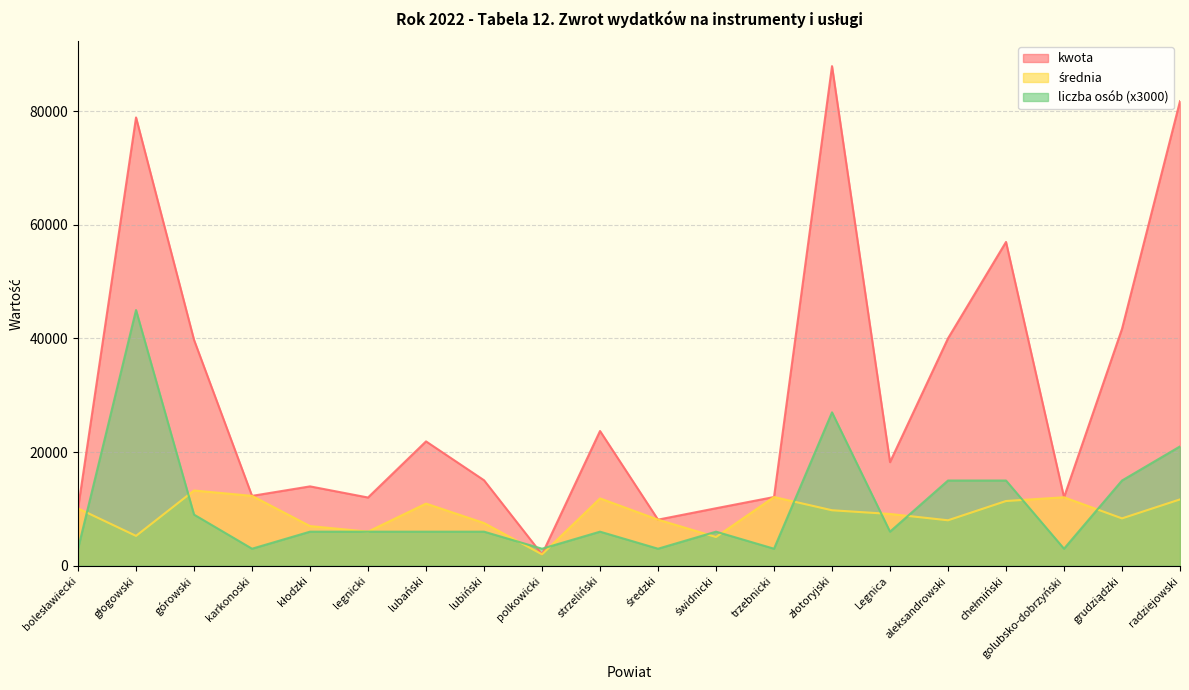

What is the total value across all series at świdnicki?

21183.0